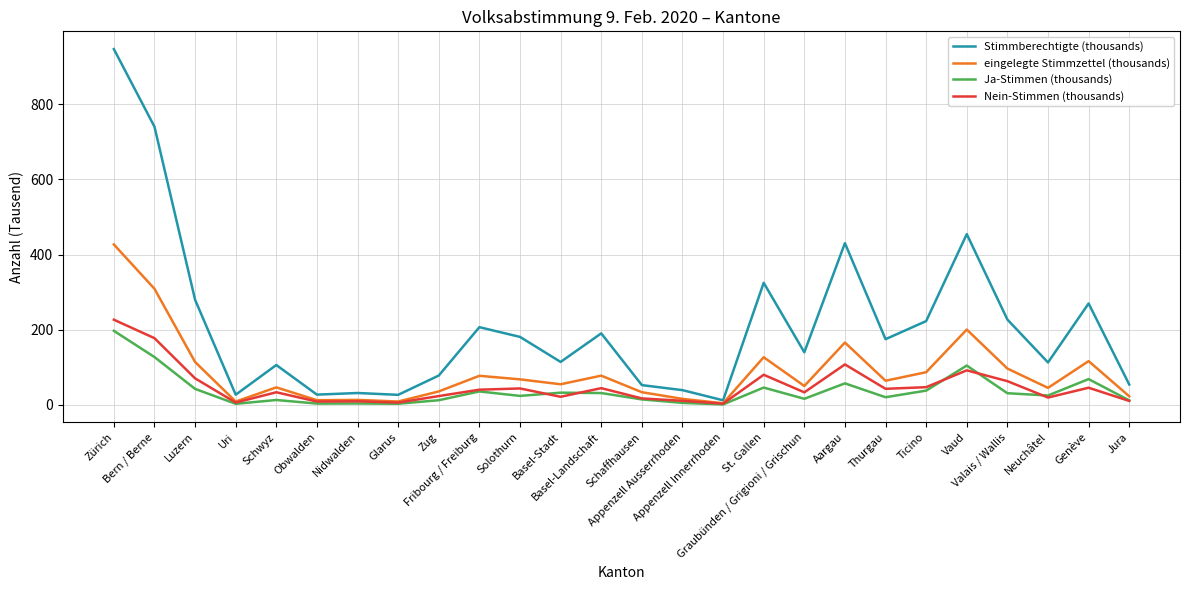

What position from the left is Genève?

25